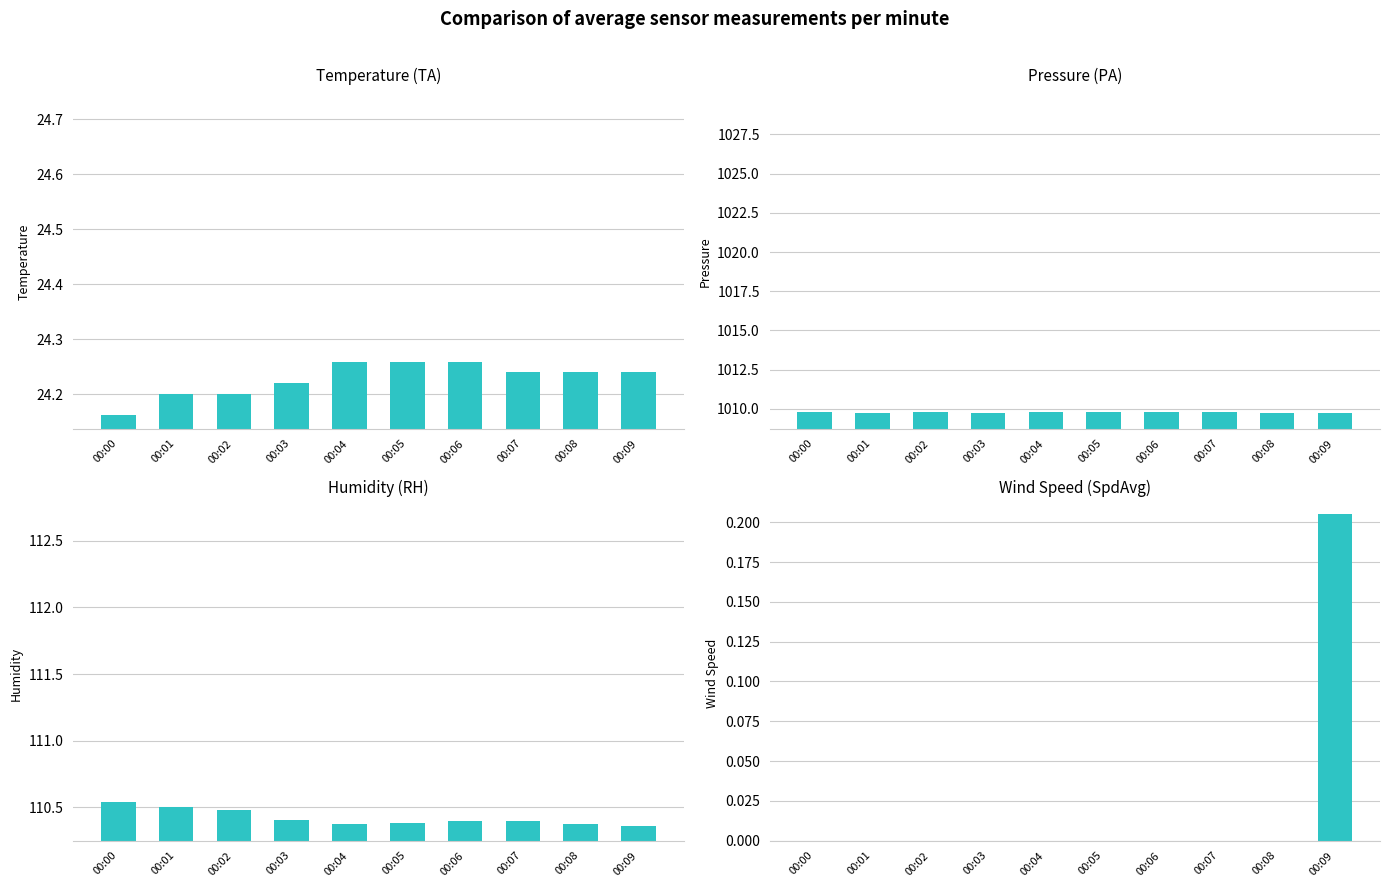

What is the sum of all PA values?

10097.8